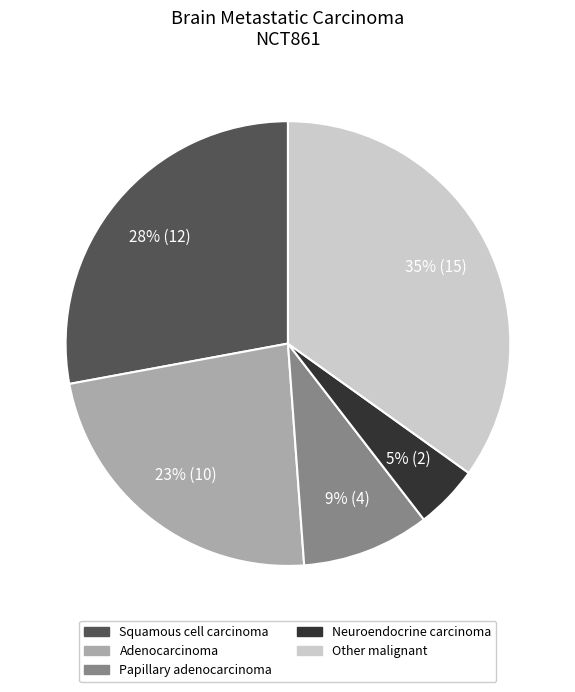

Does any single category account for the majority?

No